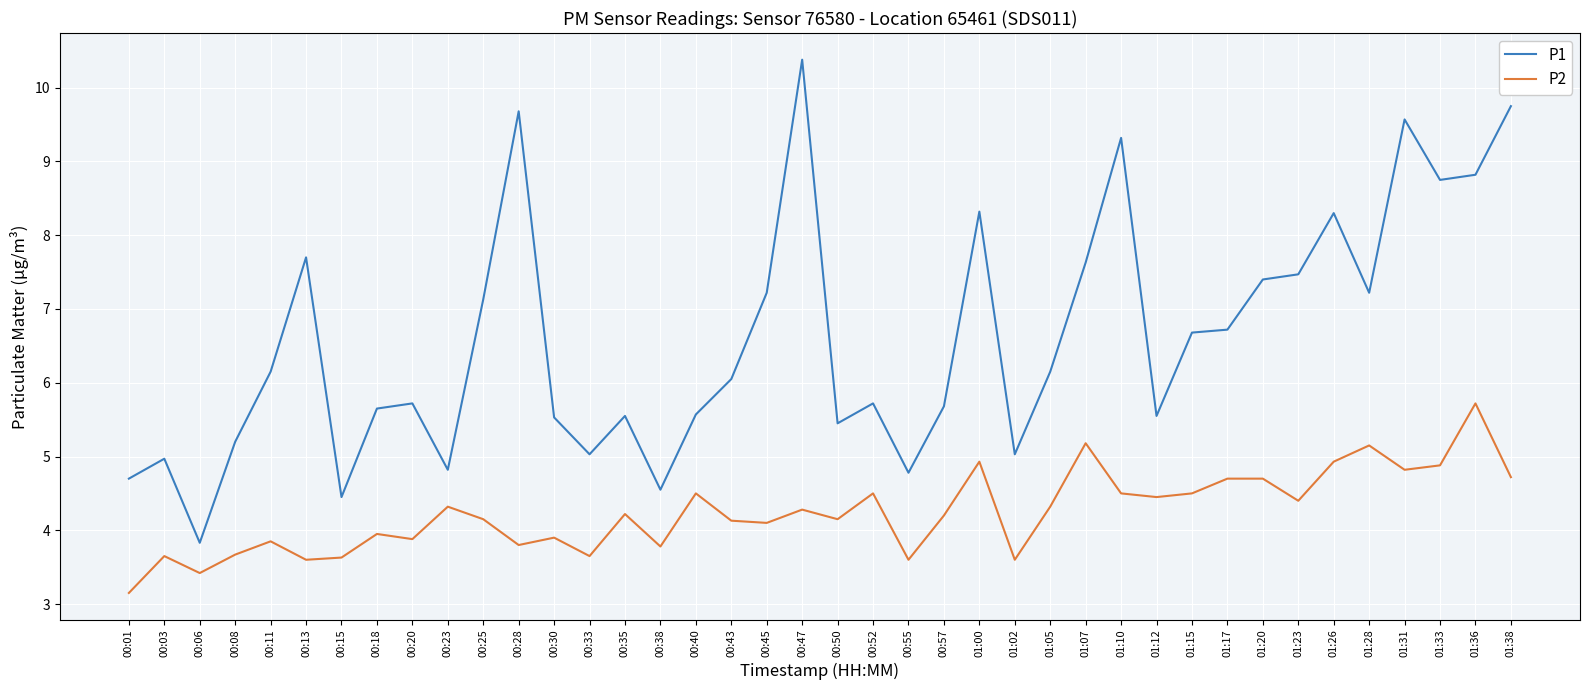

What is the highest value of the P1 series?

10.4